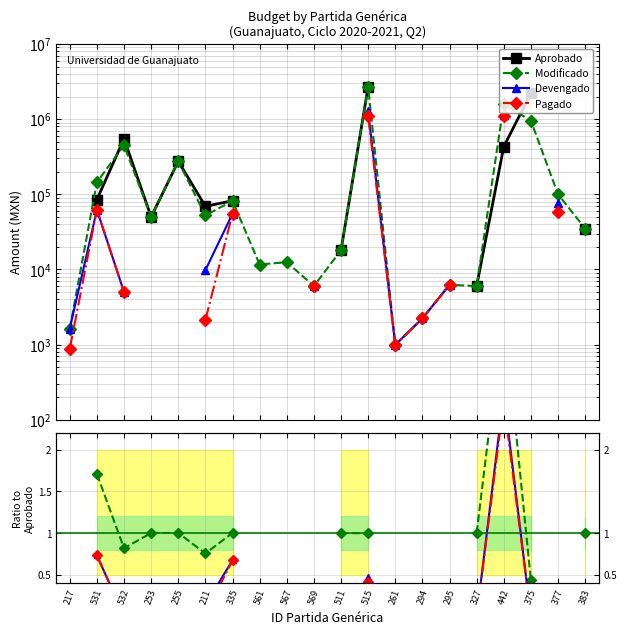

Which has a higher value, 515 or 531?

515